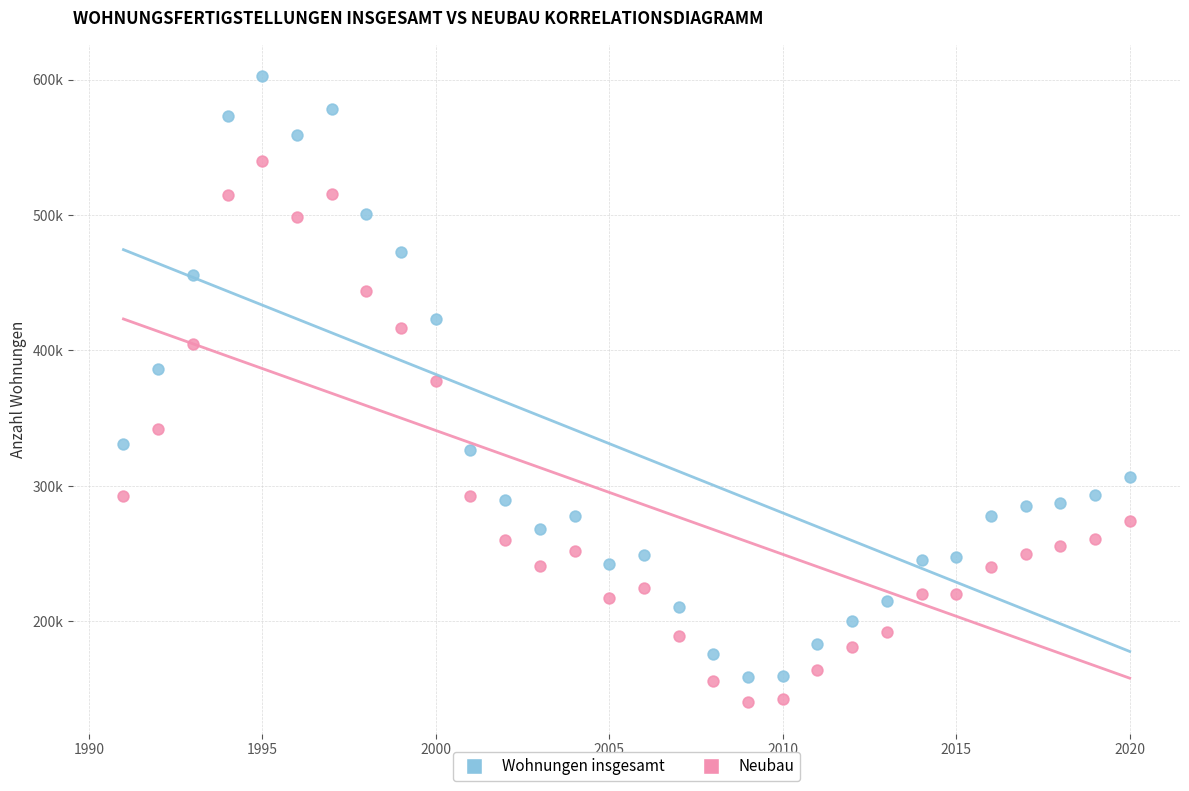

Which series has the largest Y range (max minus min)?

Wohnungen insgesamt